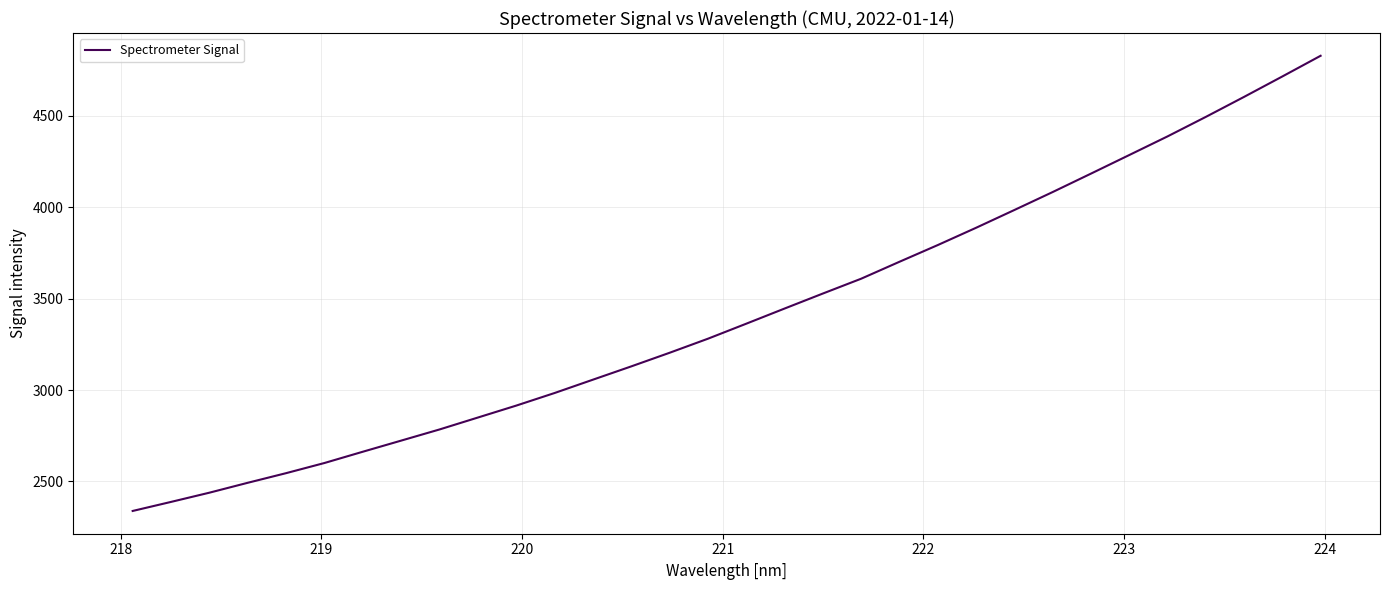

How many values exceed 3363?

16